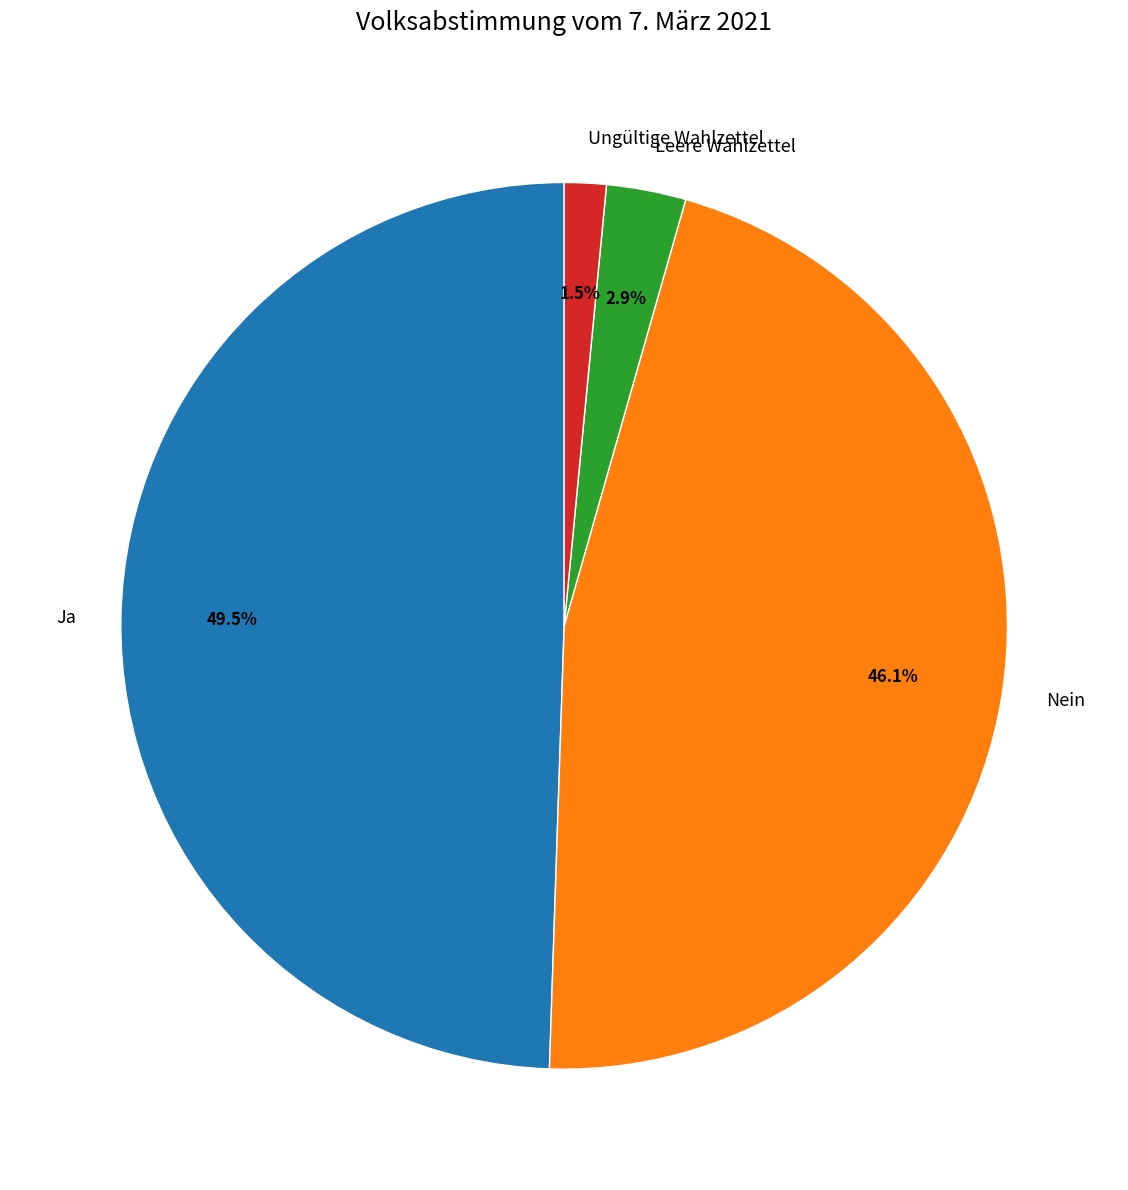

To the nearest percent, what percentage of the pie is Nein?

46%